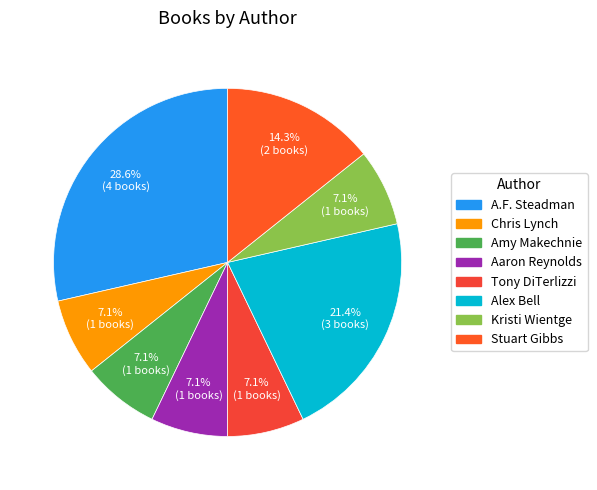

Does Tony DiTerlizzi represent more than half of the total?

No